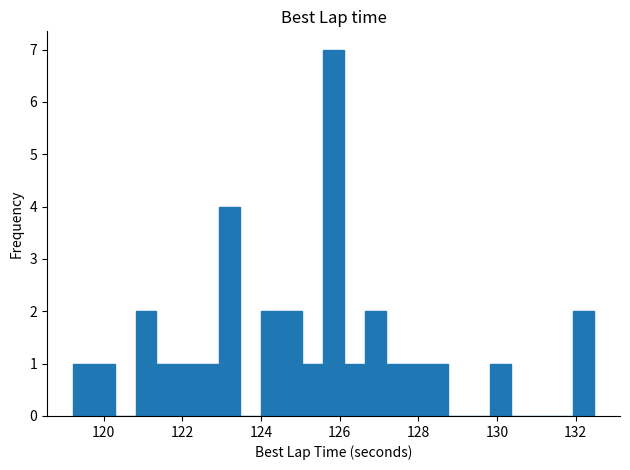

Read against the x-axis, roughly where is the centre of the tallest bar?

125.8